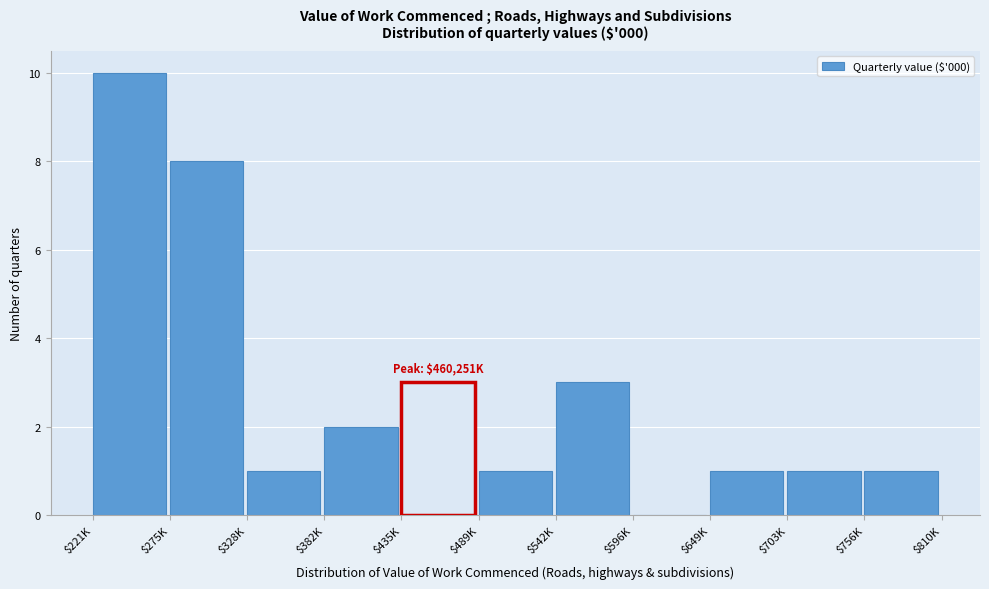

The chart shows a value of 3 at $382K. True or false?

False